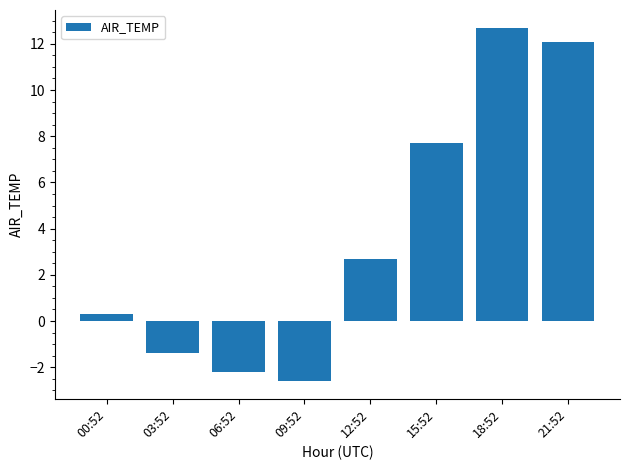

What value does the data have at 00:52?

0.3